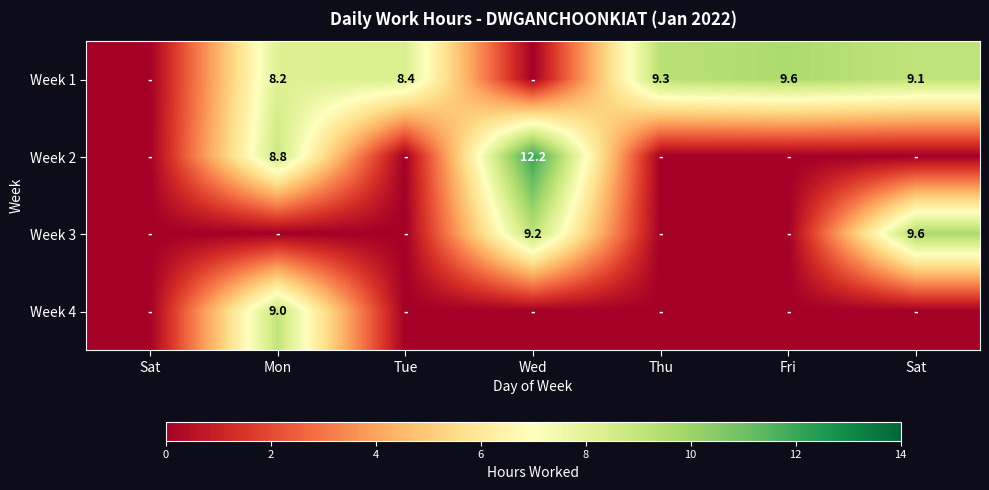

Which series has the largest total across all categories?

Week 1